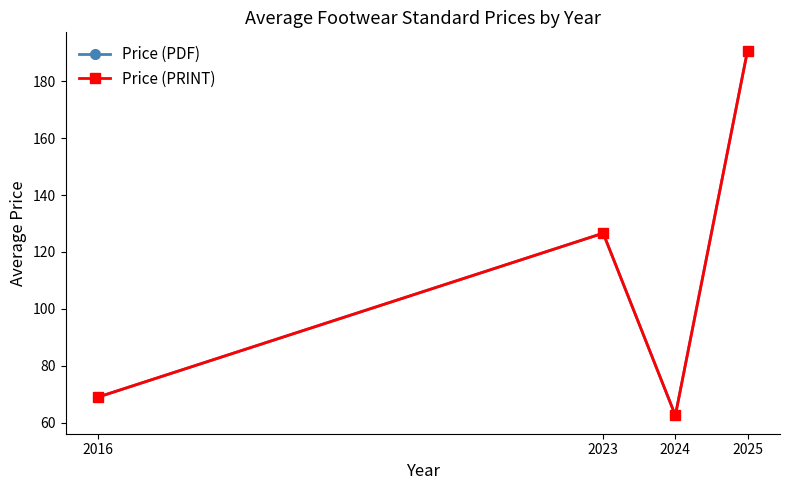

At which label does Price (PDF) reach its minimum?

2024